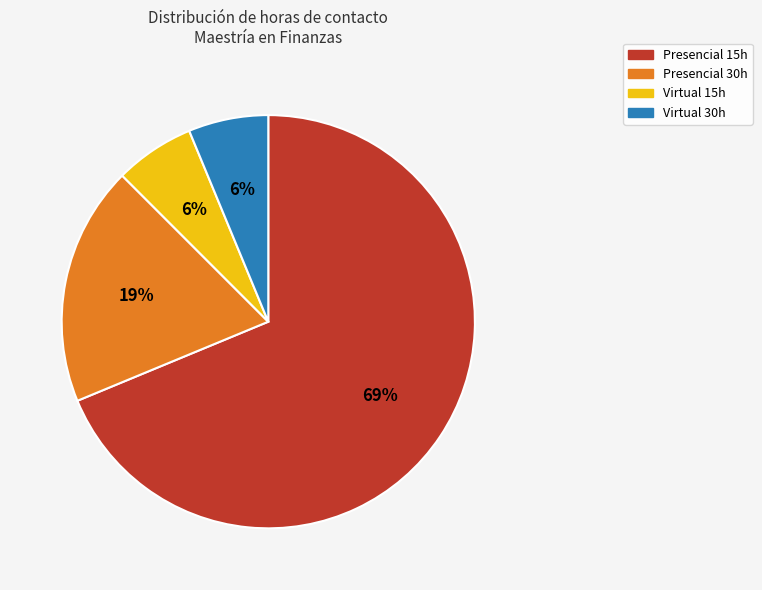

How many segments does this pie chart have?

4